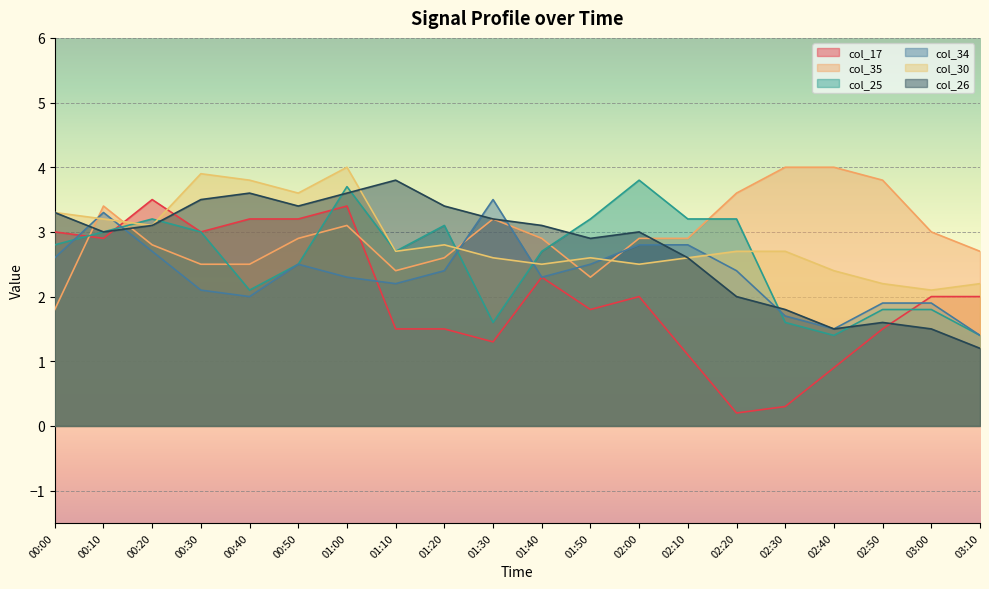

Which series has the largest total across all categories?

col_35